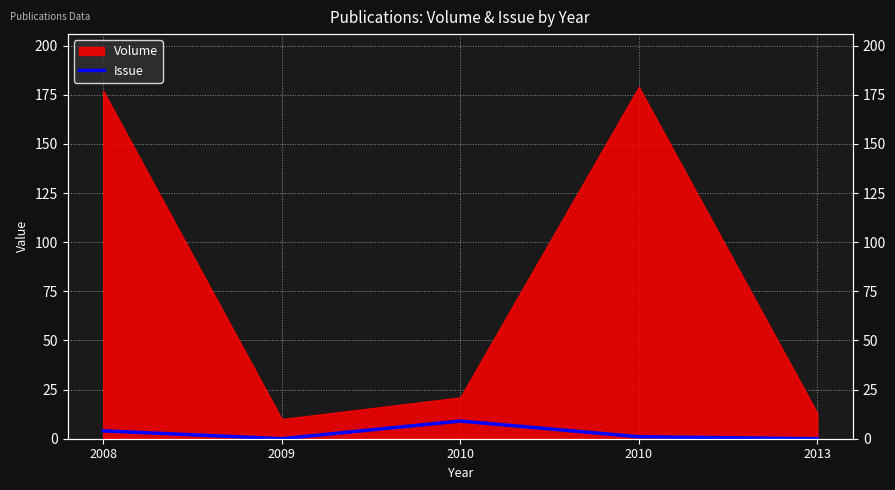

What is the change in value from 2010 to 2013?

-1